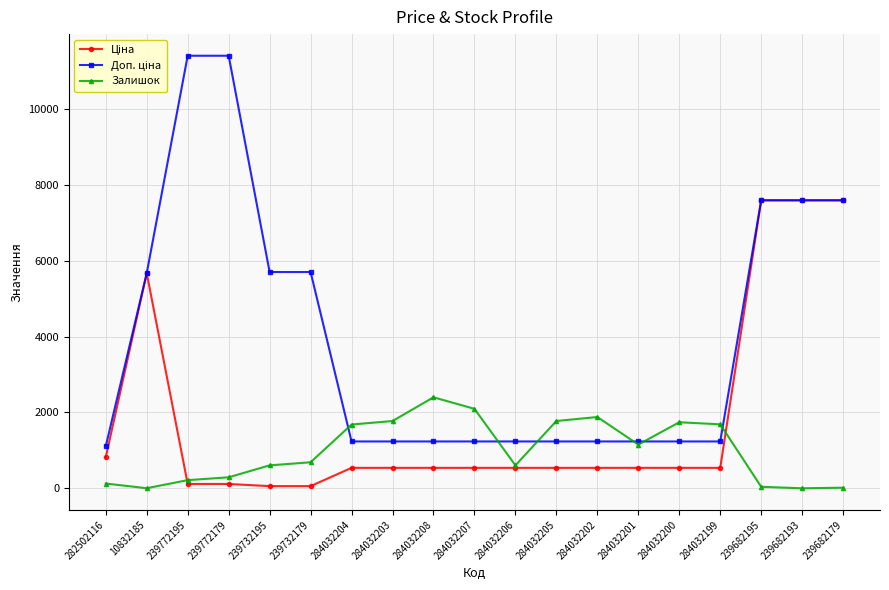

Count the number of categories in the chart.

19